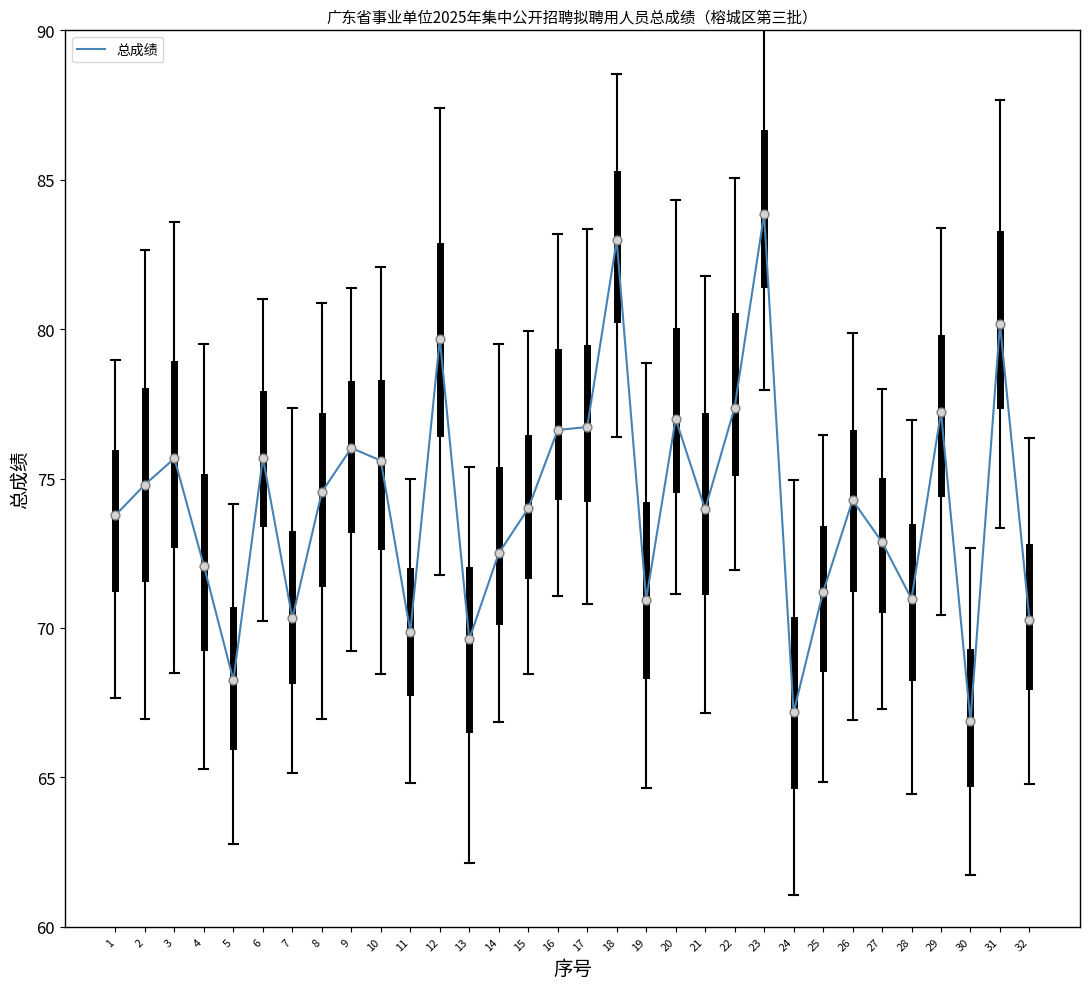

Between 30 and 9, which is larger?

9